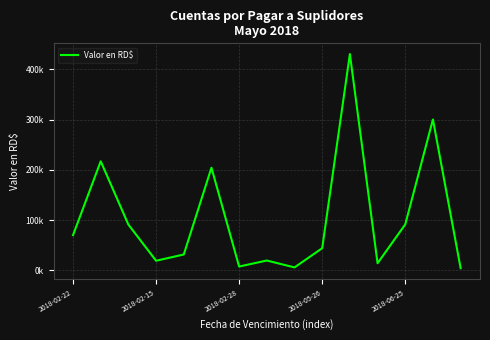

What is the difference between the maximum and minimum values?

425955.0